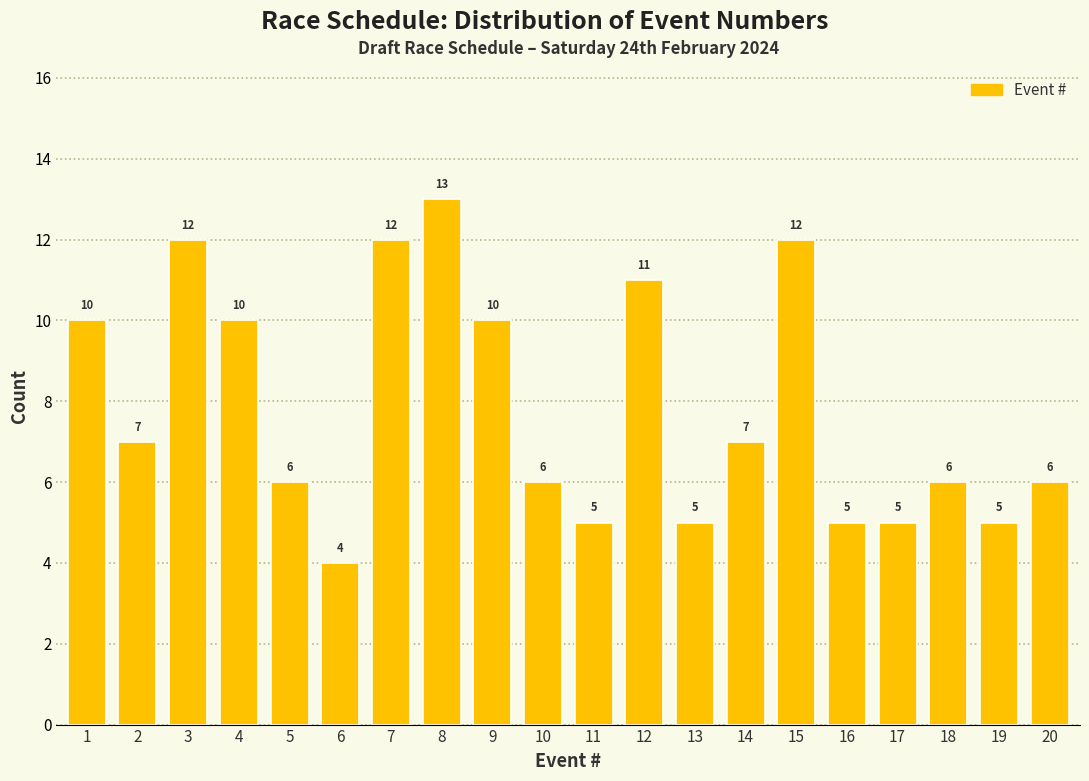

Reading left to right, what are all the values shown in this chart?

1=10	2=7	3=12	4=10	5=6	6=4	7=12	8=13	9=10	10=6	11=5	12=11	13=5	14=7	15=12	16=5	17=5	18=6	19=5	20=6